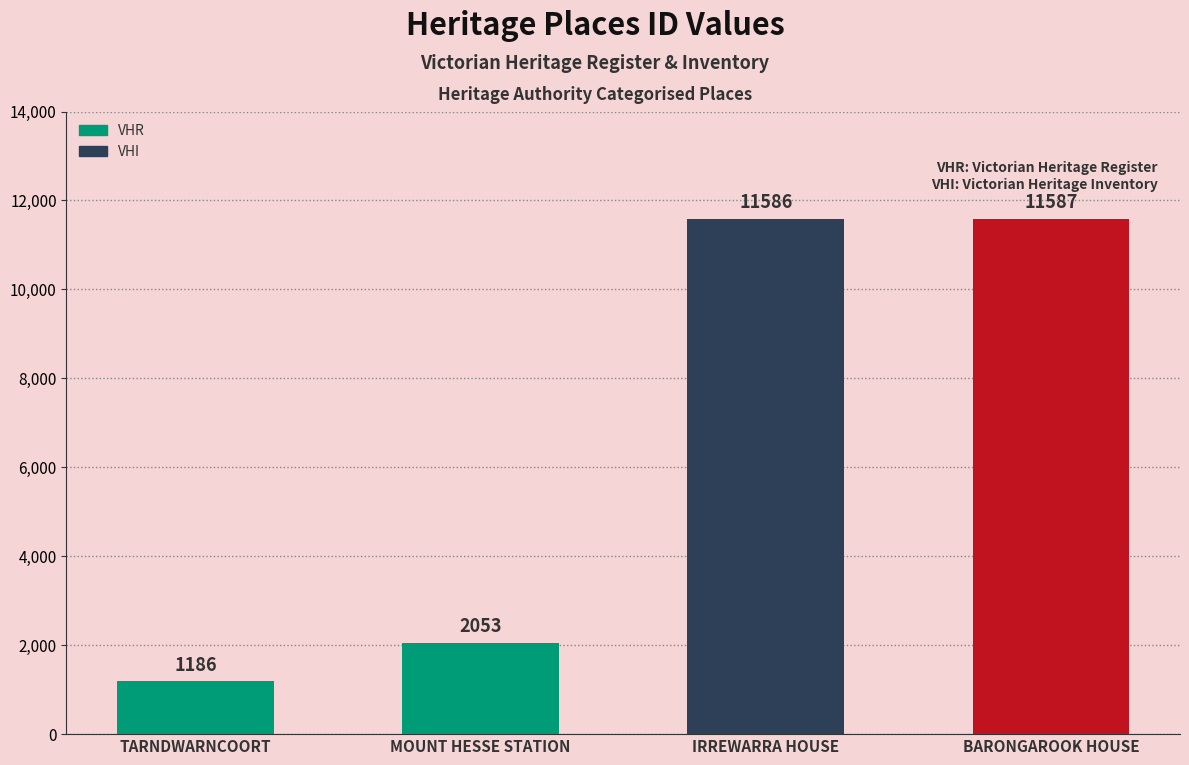

Where is the data nearest to the value 6386?

MOUNT HESSE STATION